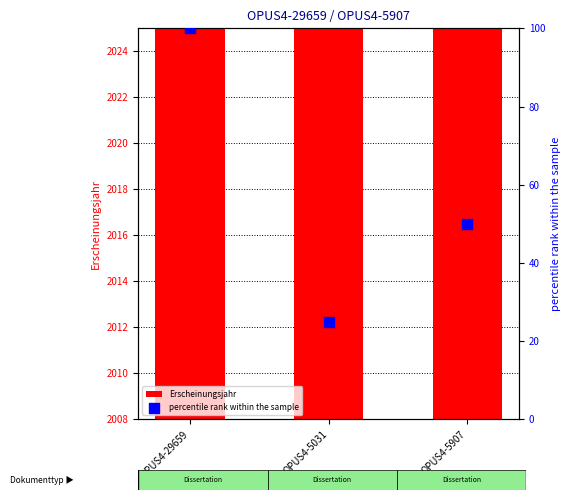

At which category is the sum across all series the highest?

OPUS4-29659